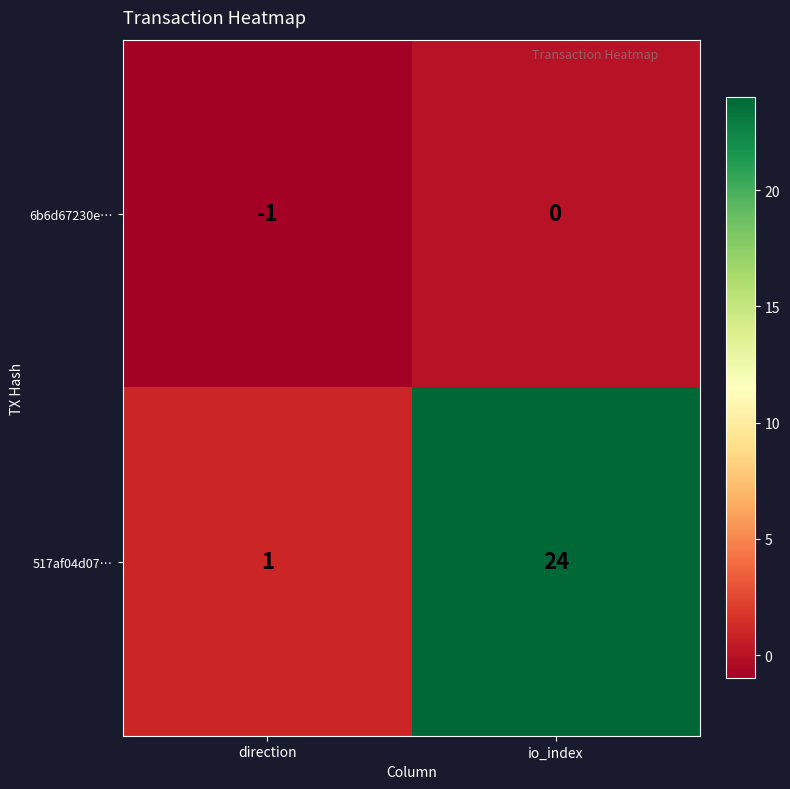

What is the difference between the 517af04d07… values at direction and io_index?

23